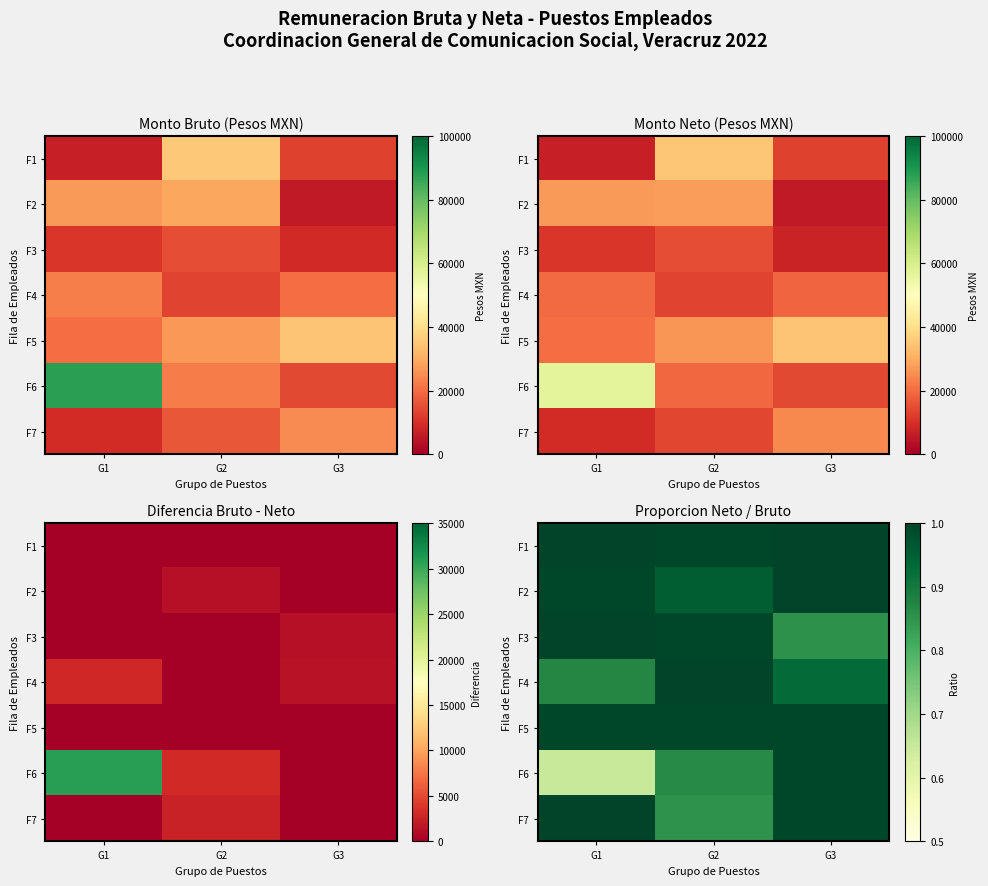

Which label corresponds to the largest value in the chart?

G1